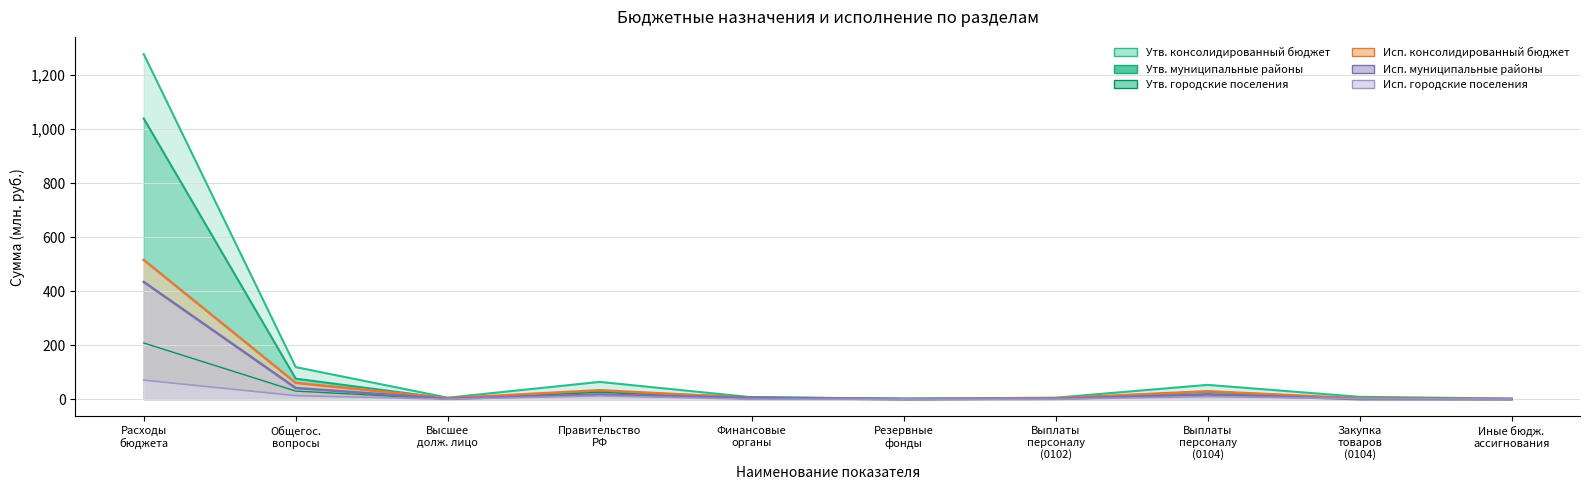

What position from the right is Иные бюдж. ассигнования?

1